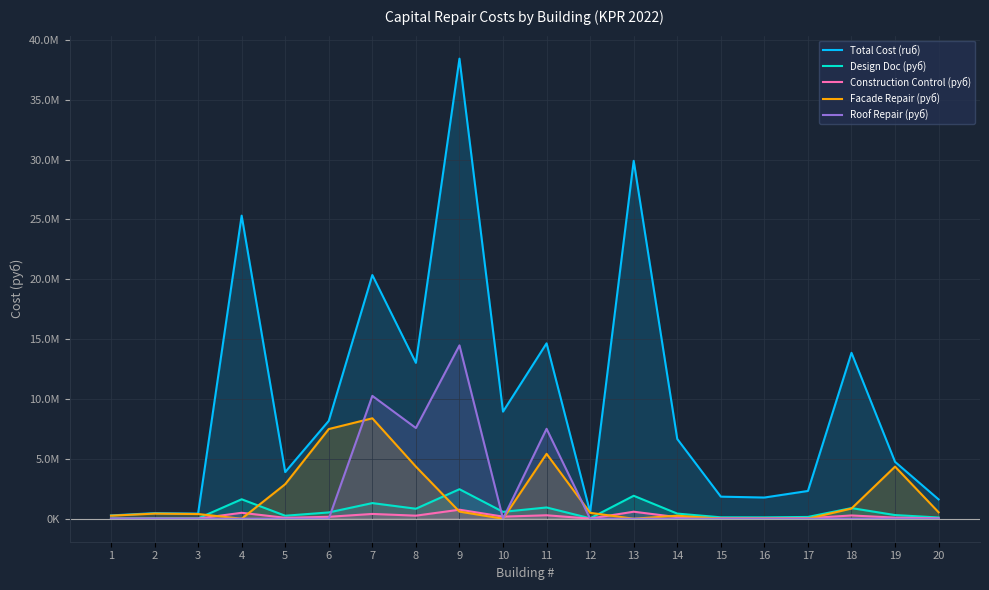

Which label corresponds to the largest value in the chart?

9